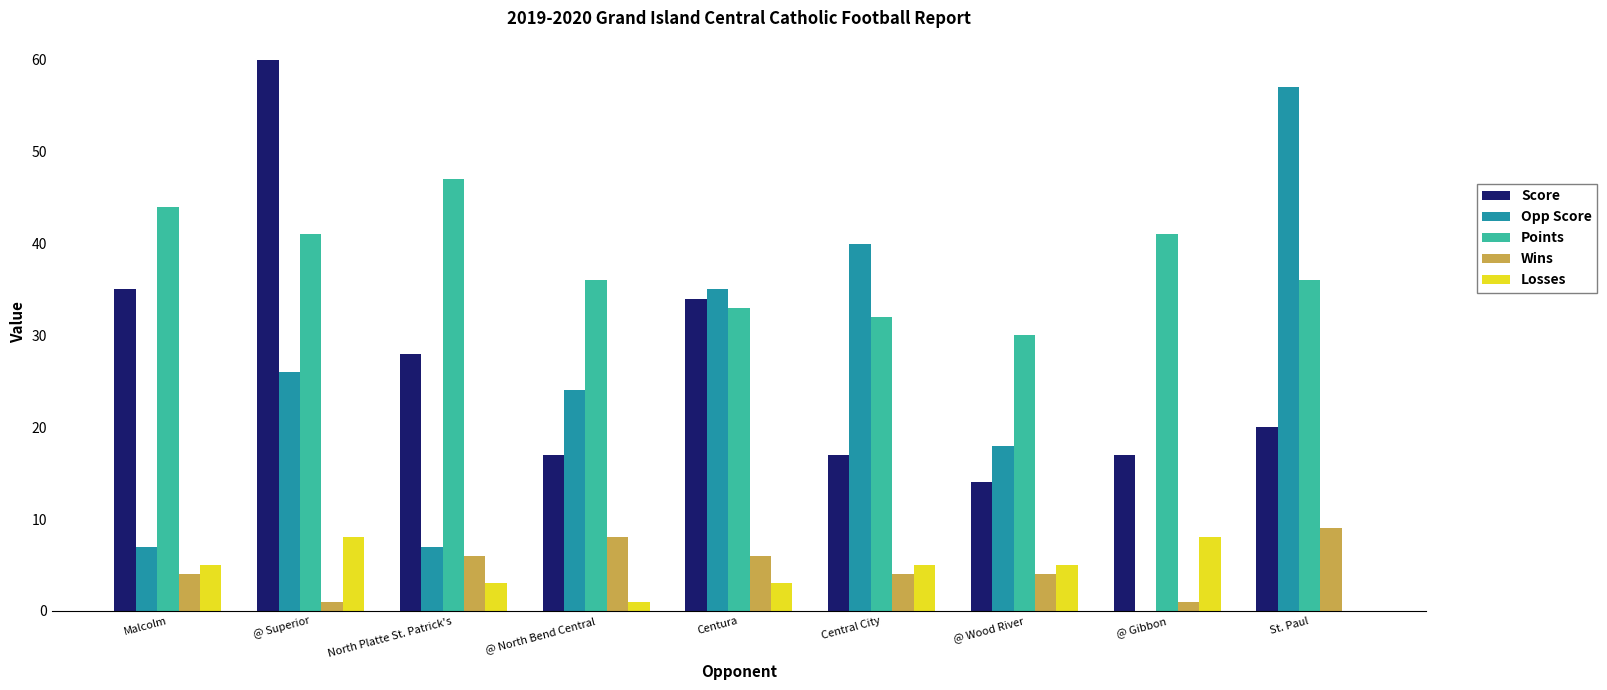

Which series changed the most between @ Superior and Central City?

Score